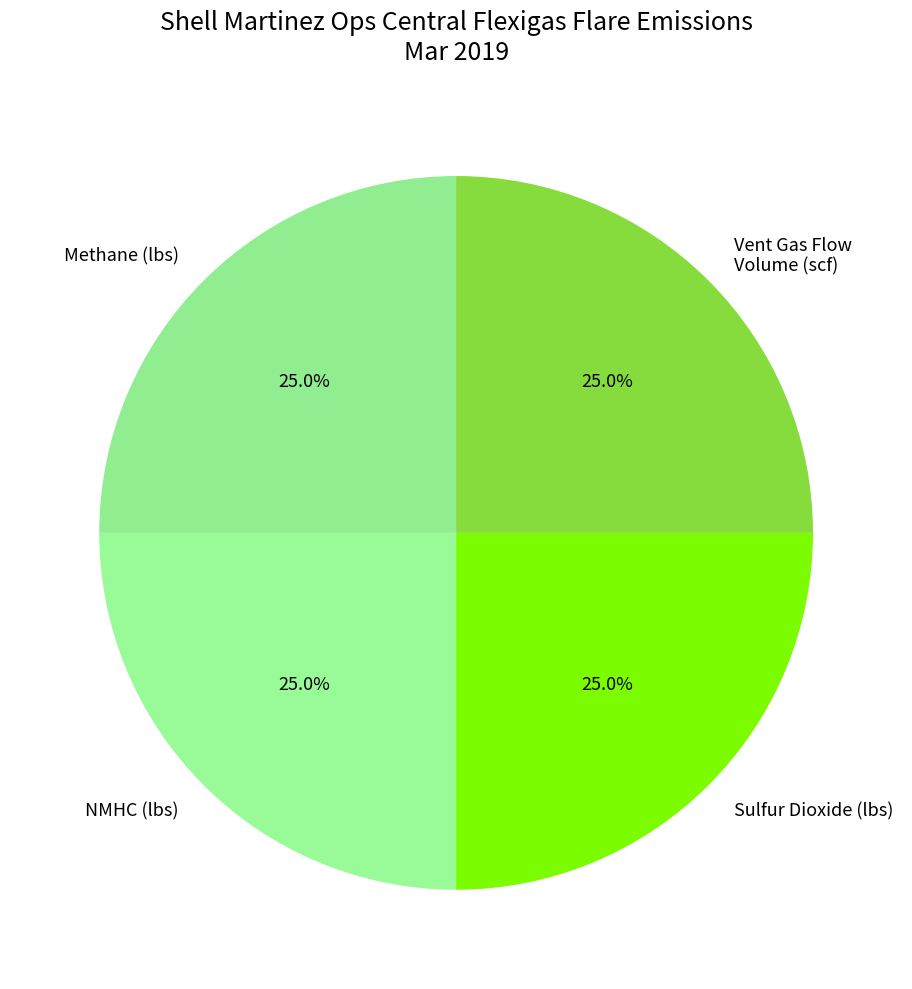

Is it true that Sulfur Dioxide (lbs) is 1% of the pie?

False